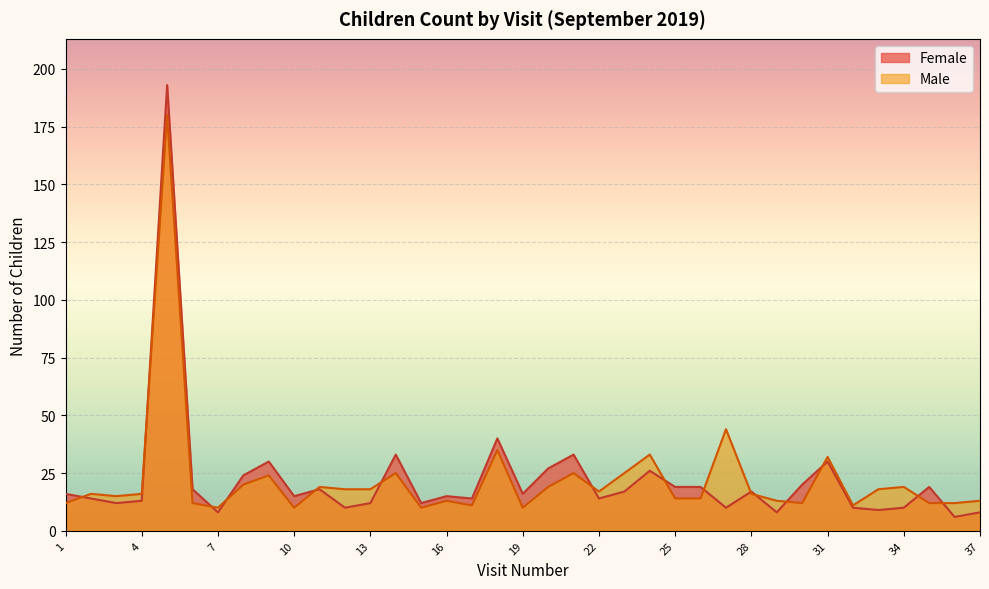

Which series has the largest range (max minus min)?

Female